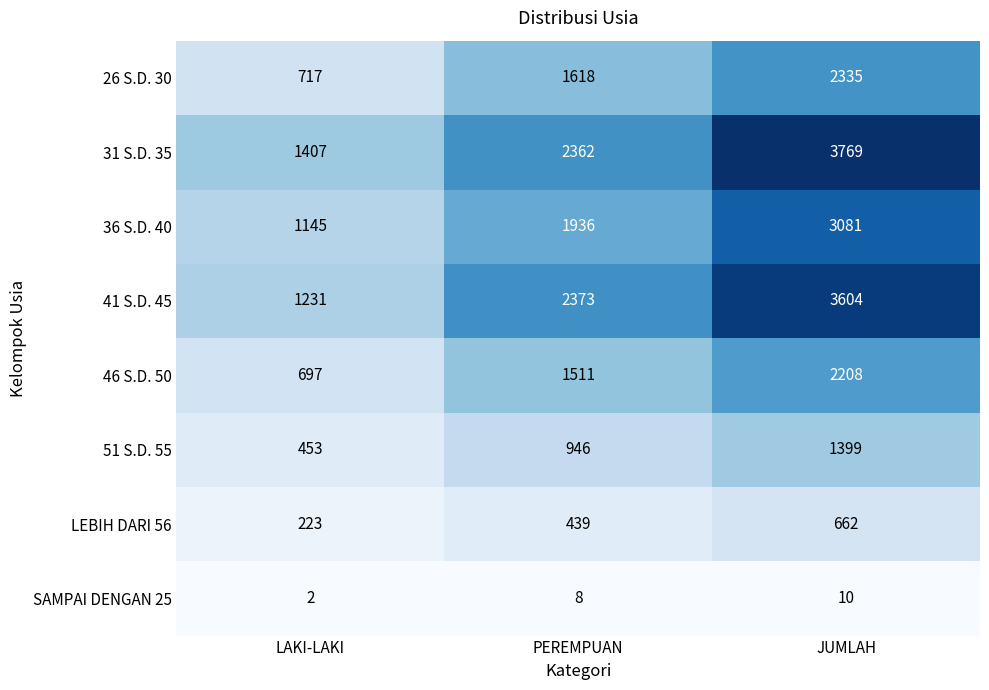

What is the difference between the maximum and minimum values in the 36 S.D. 40 series?

1936